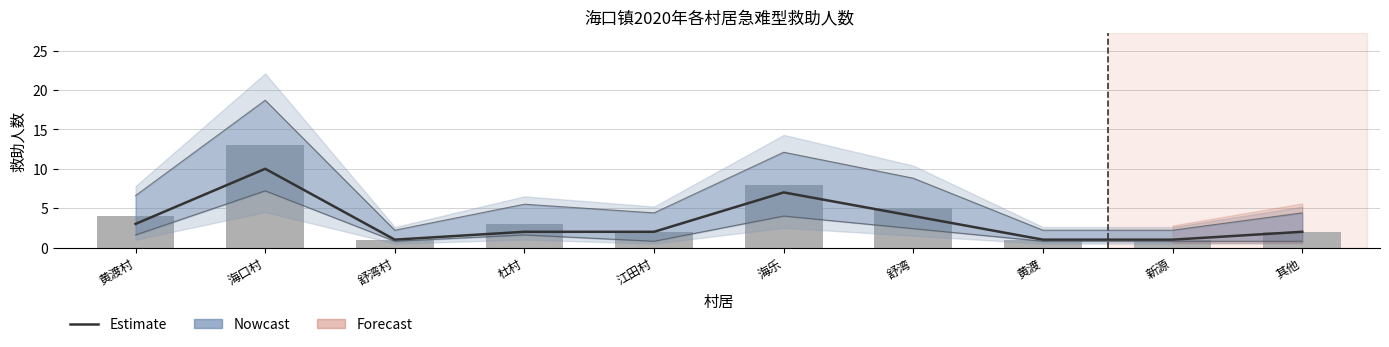

Is the value of Daily counts at 其他 greater than the value of Estimate at 海乐?

No